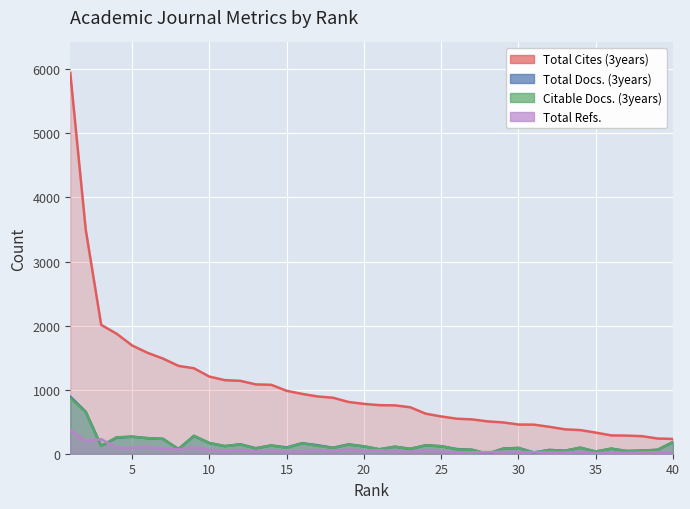

The value of Citable Docs. (3years) at 7 is 305. True or false?

False